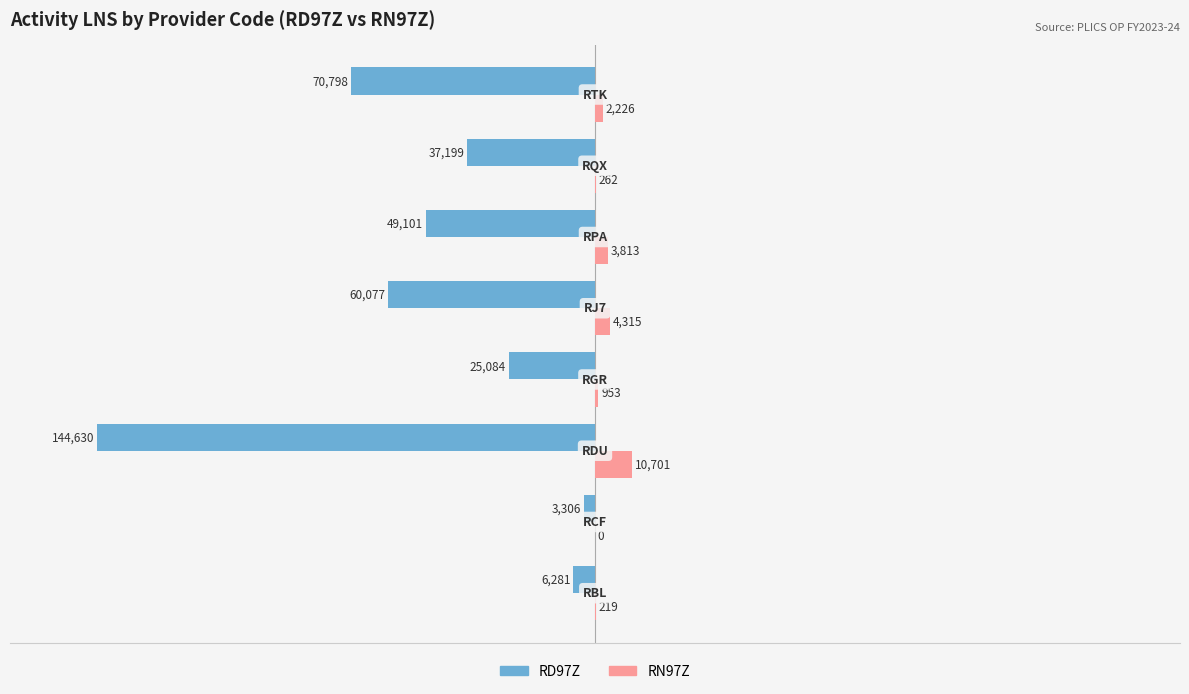

What is the maximum value shown in the chart?

10701